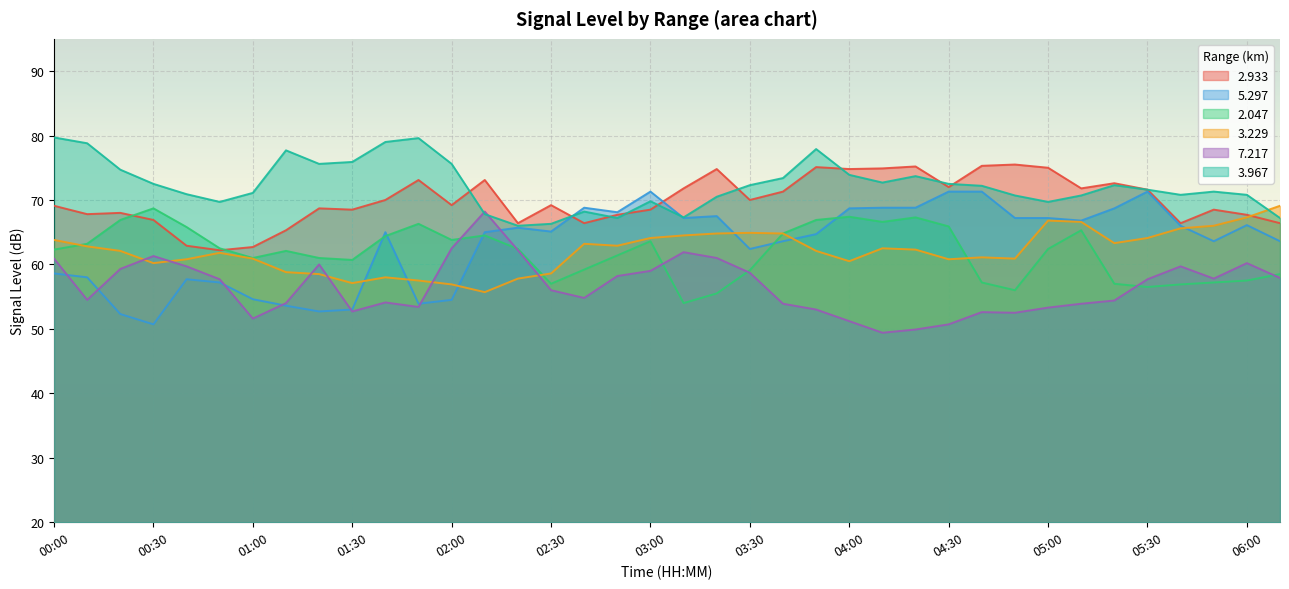

What is the value of the   2.933 point at the 12th from the left?

73.1